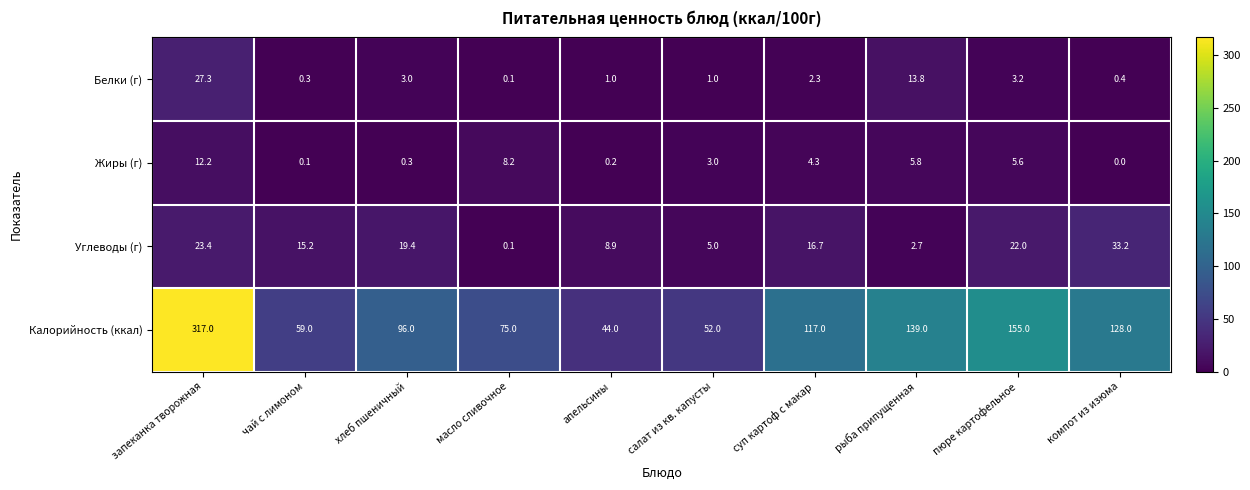

What is the difference between the maximum and minimum values in the Калорийность (ккал) series?

273.0